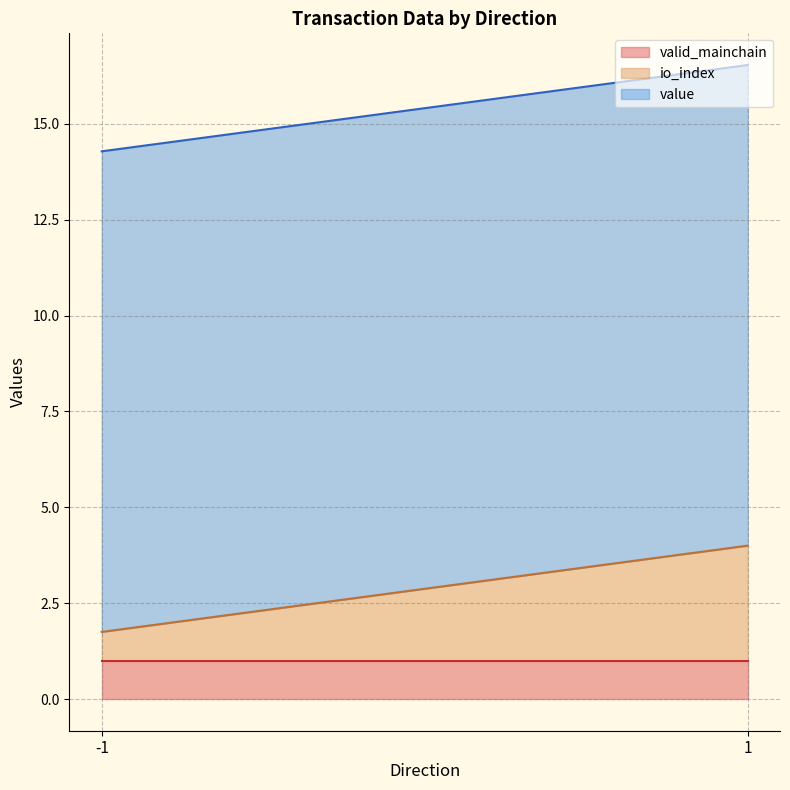

Does the chart display data point markers on the line(s)?

No